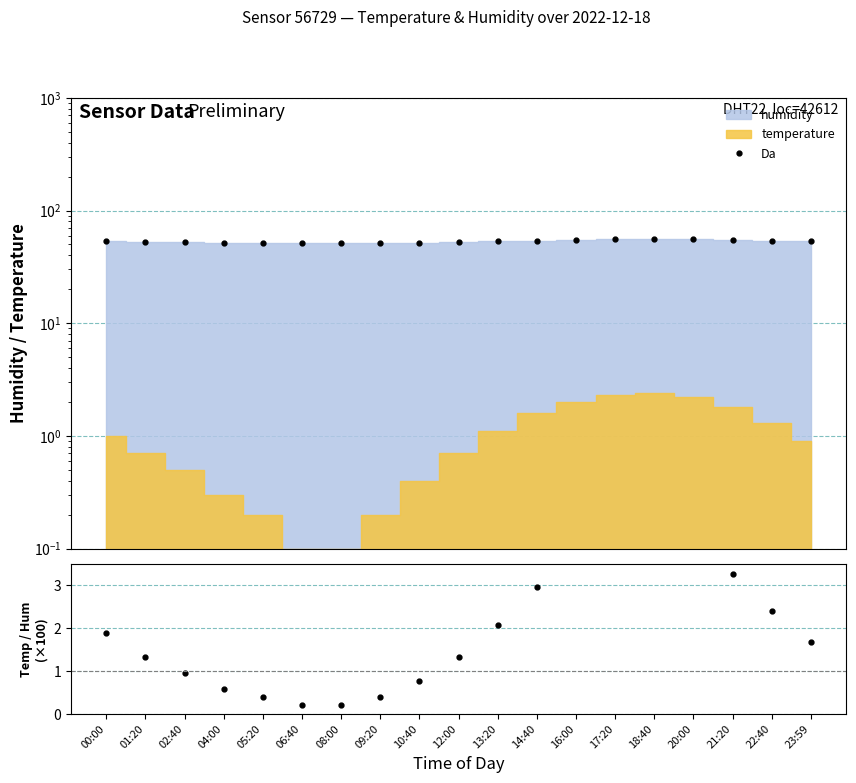

Rank the categories by Temp/Hum ratio value from highest to lowest.

18:40, 17:20, 20:00, 16:00, 21:20, 14:40, 22:40, 13:20, 00:00, 23:59, 01:20, 12:00, 02:40, 10:40, 04:00, 09:20, 05:20, 08:00, 06:40